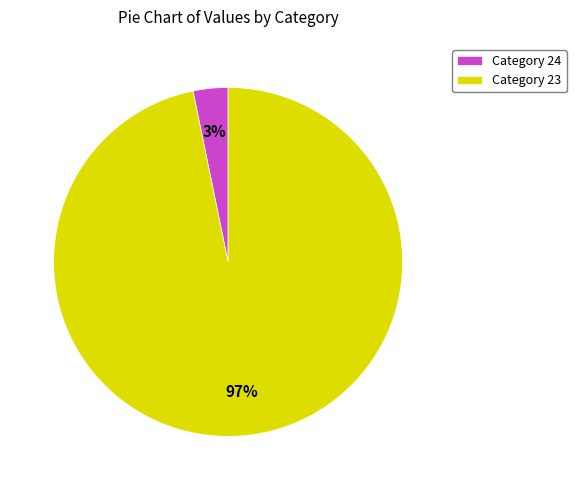

Which has a higher value, Category 24 or Category 23?

Category 23